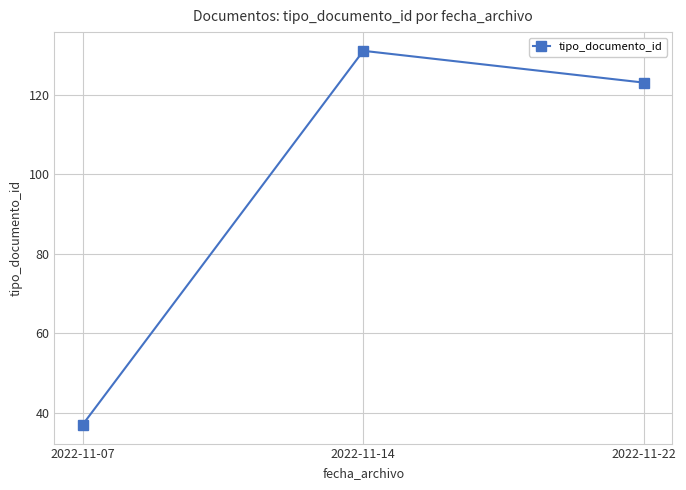

List the labels in order of value, largest first.

2022-11-14, 2022-11-22, 2022-11-07